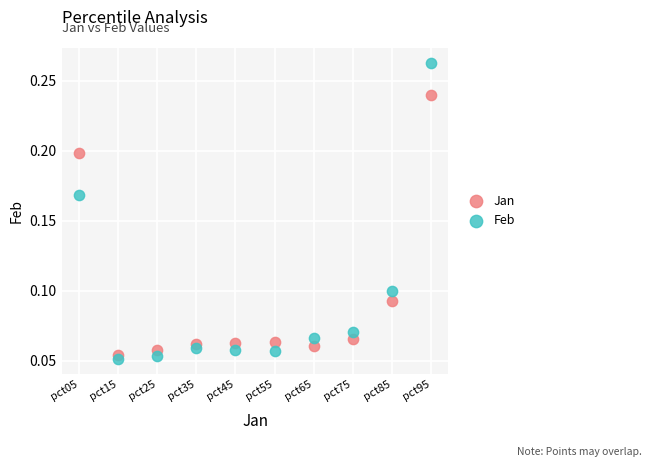

Which series contains the lowest Y value?

Feb